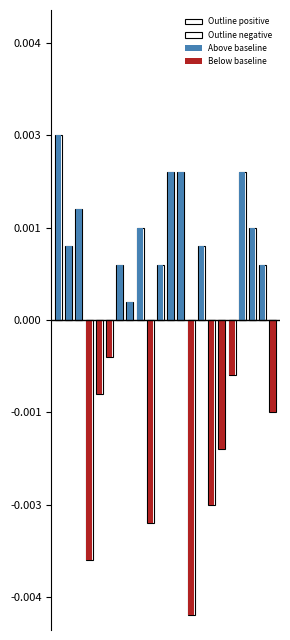

What is the sum of all Outline negative values?

-71